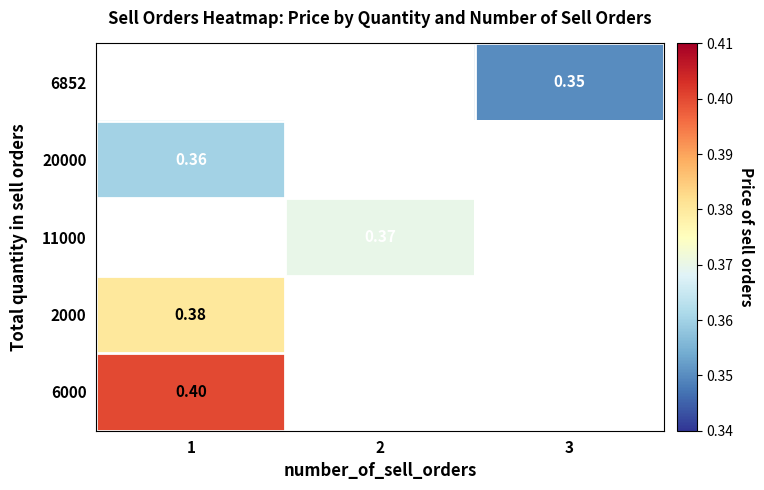

How many distinct data groups are displayed?

5